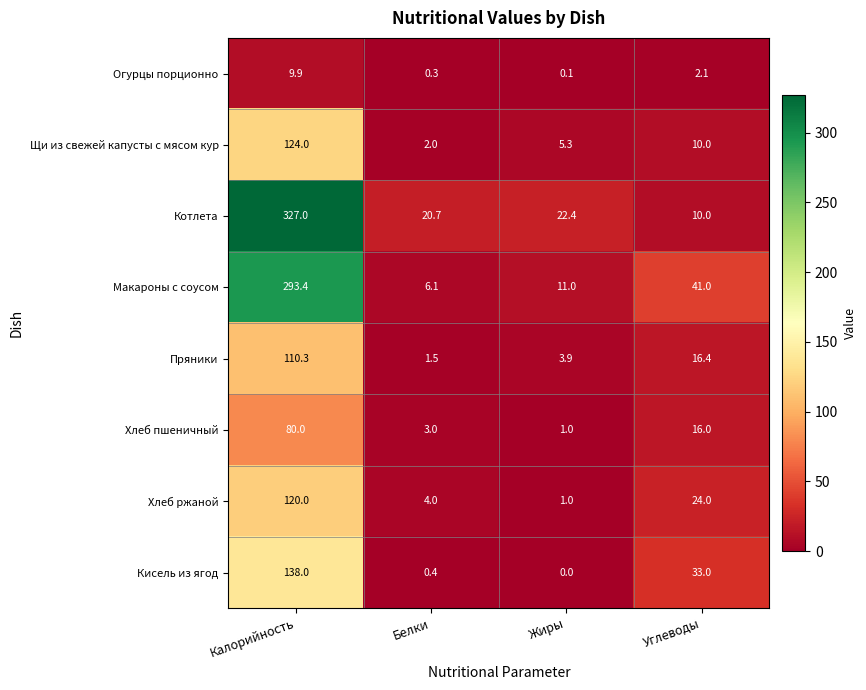

Count the number of categories in the chart.

4